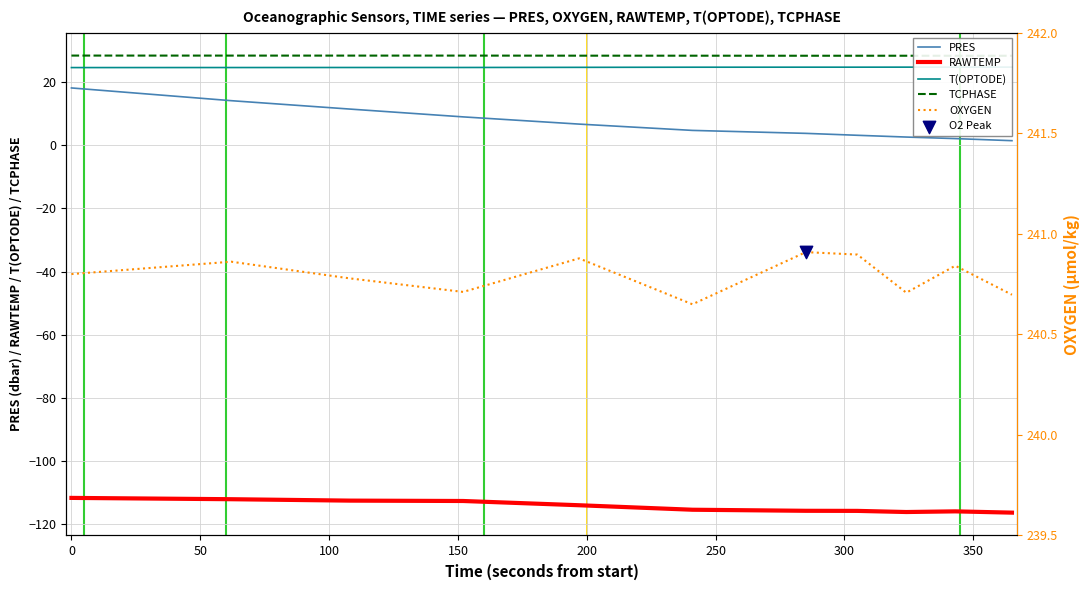

Which series reaches the maximum Y coordinate?

OXYGEN